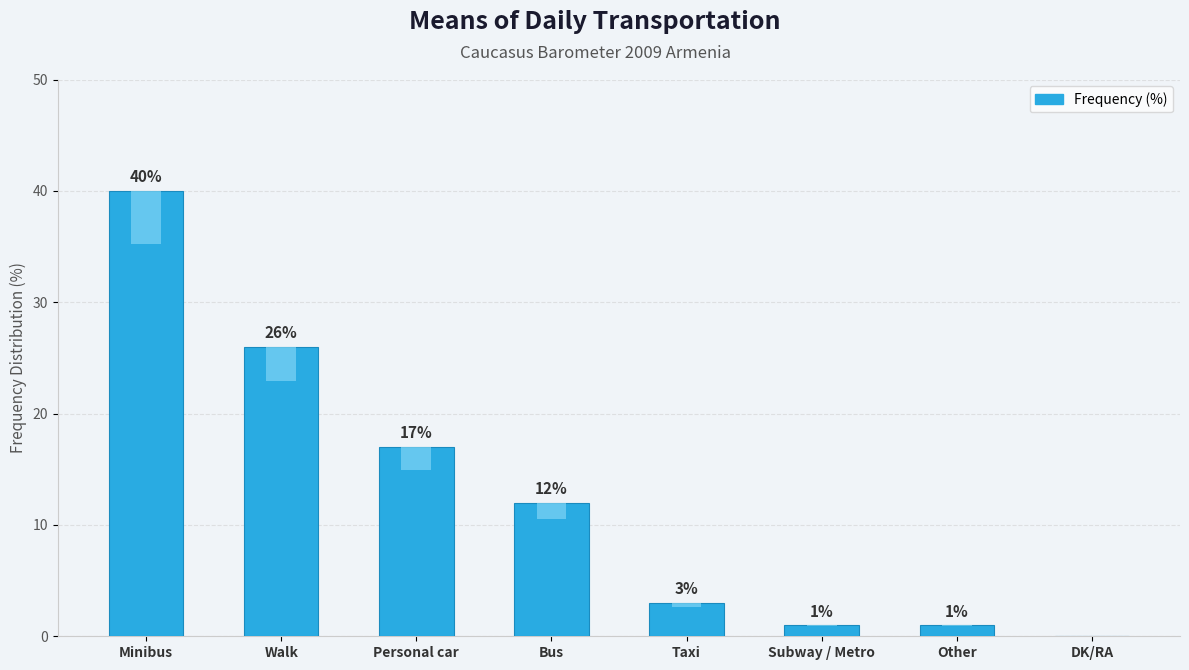

What is the sum of all values?

100